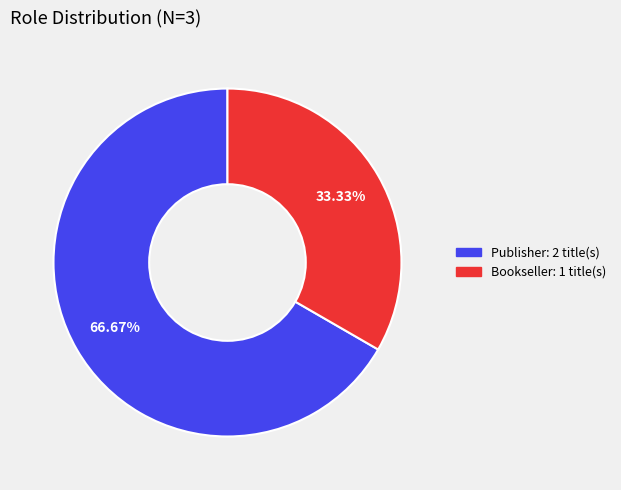

What is the largest slice in the pie chart?

Publisher